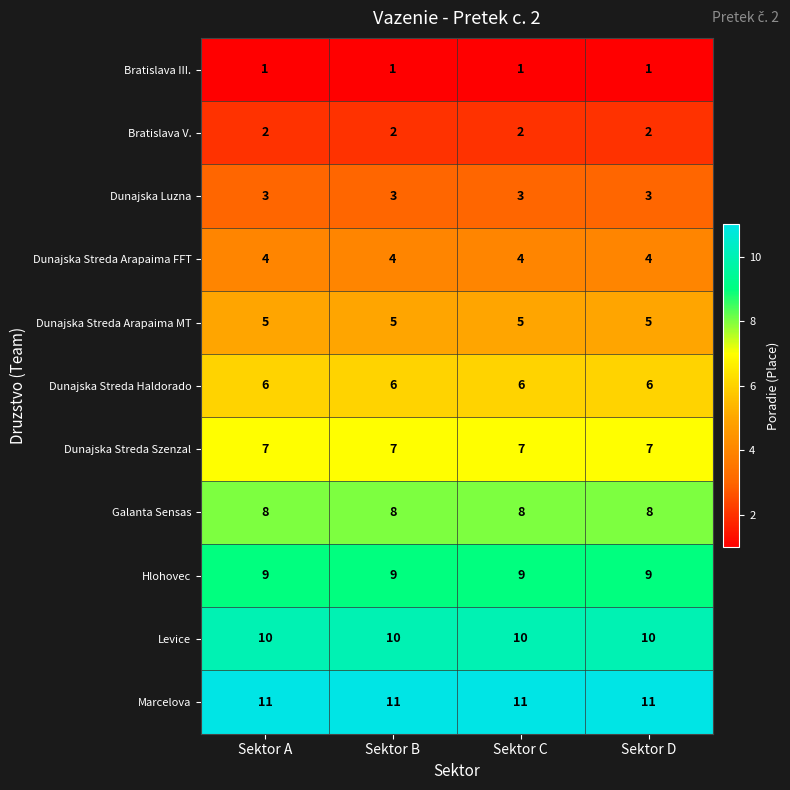

At Sektor A, list the series in order from smallest to largest.

Bratislava III., Bratislava V., Dunajska Luzna, Dunajska Streda Arapaima FFT, Dunajska Streda Arapaima MT, Dunajska Streda Haldorado, Dunajska Streda Szenzal, Galanta Sensas, Hlohovec, Levice, Marcelova